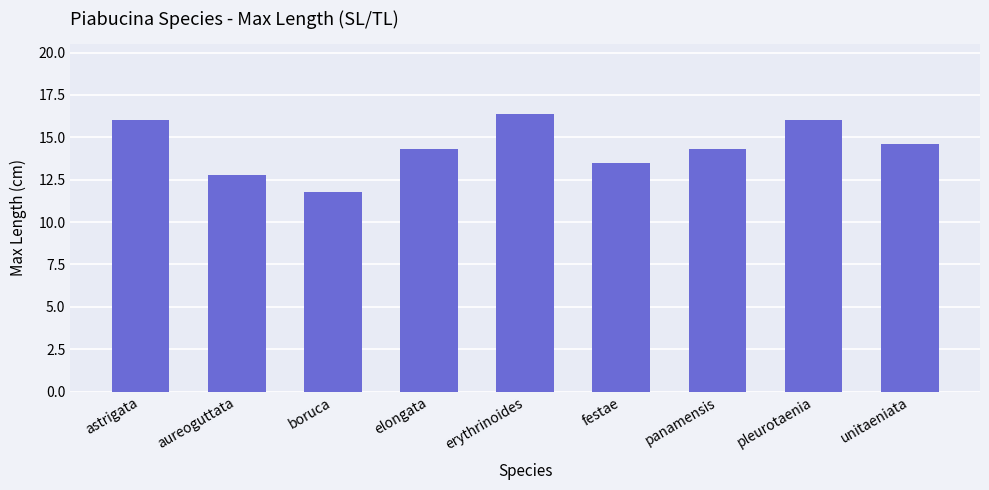

Count the number of categories in the chart.

9